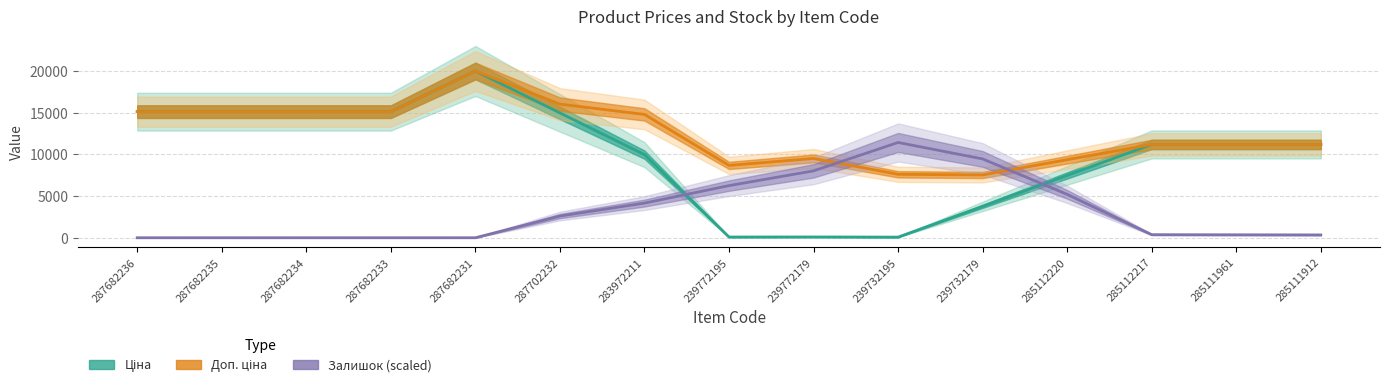

What is the minimum value for Доп. ціна?

7532.7